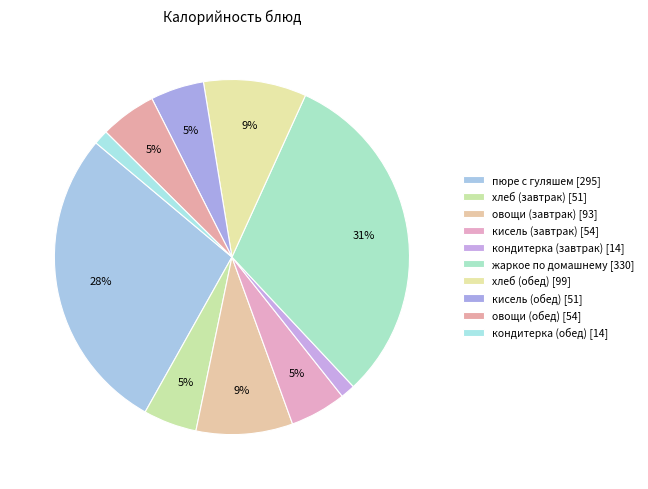

Count the number of slices in the pie.

10